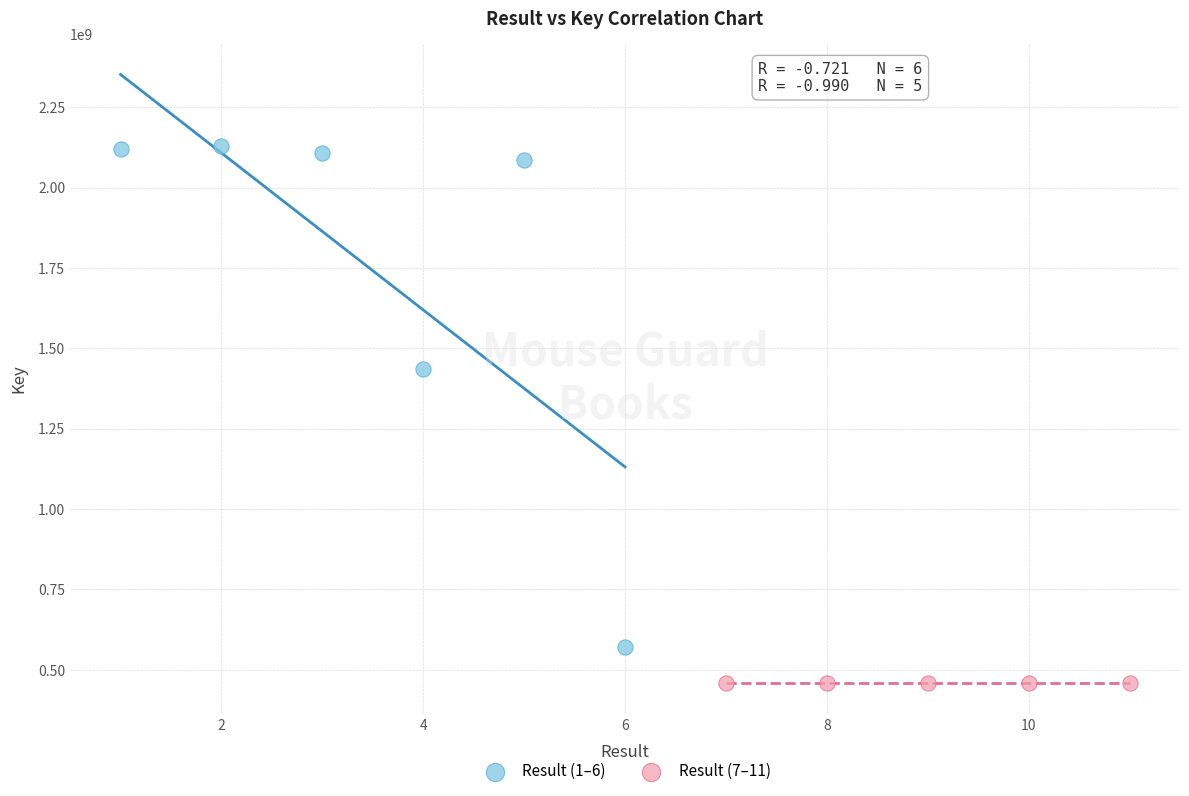

Which series contains the highest Y value?

Result (1–6)